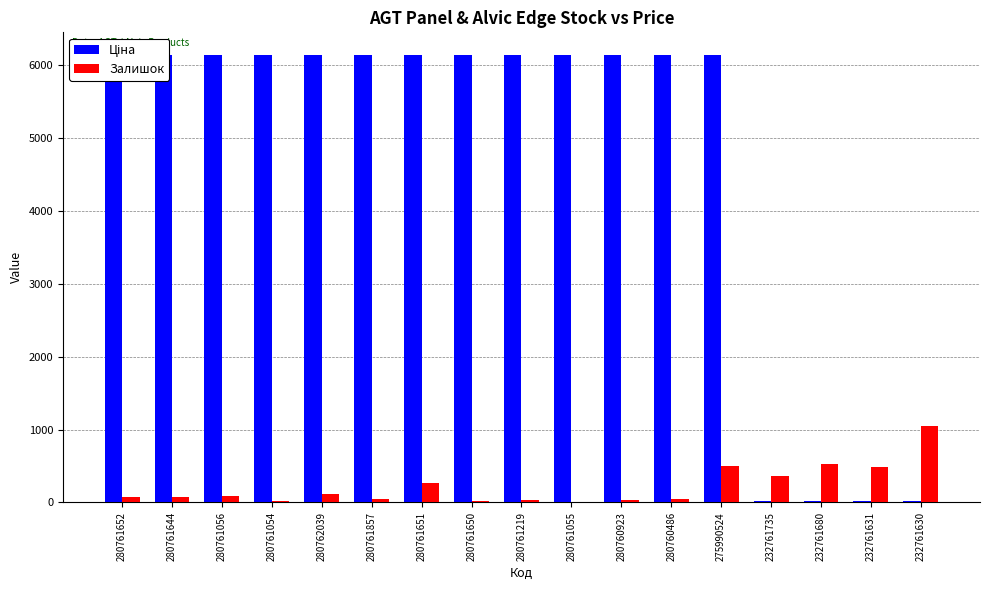

What is the label of the 2nd bar from the right?

232761631